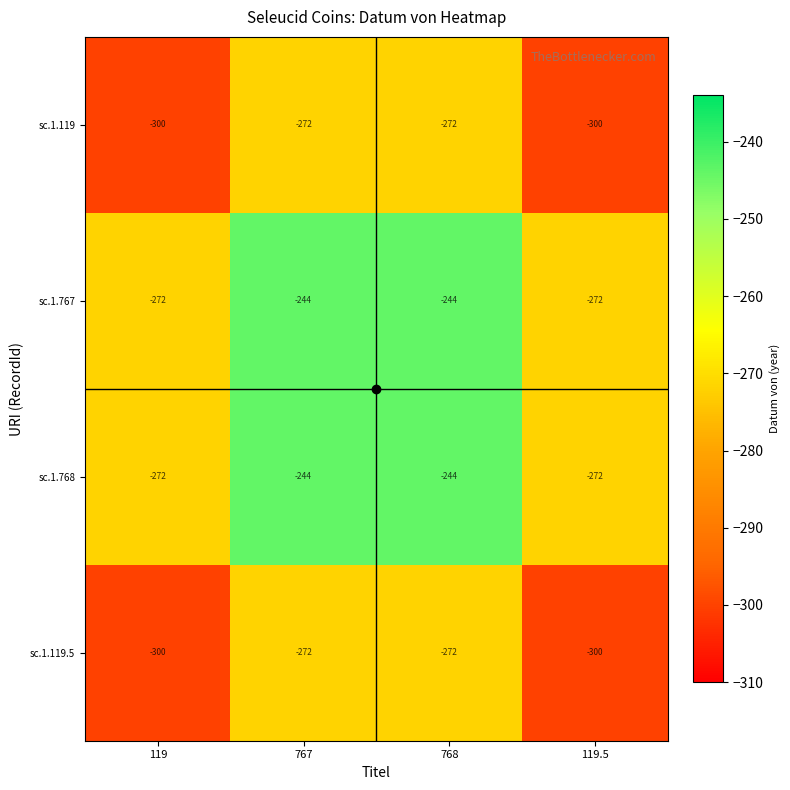

What is the difference between the sc.1.119 values at 119.5 and 767?

28